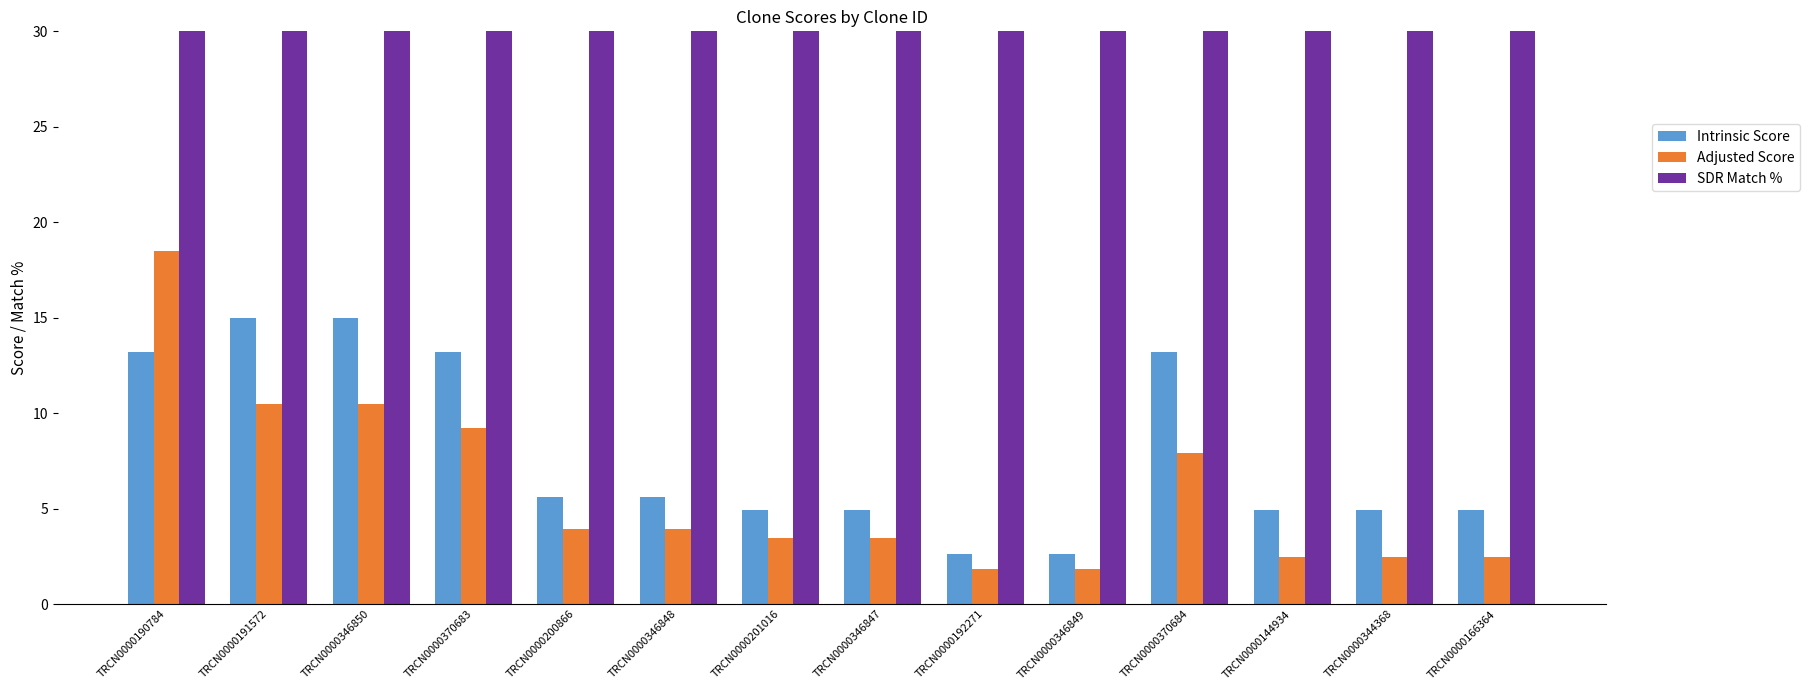

What is the difference between the maximum and minimum values in the Intrinsic Score series?

12.4